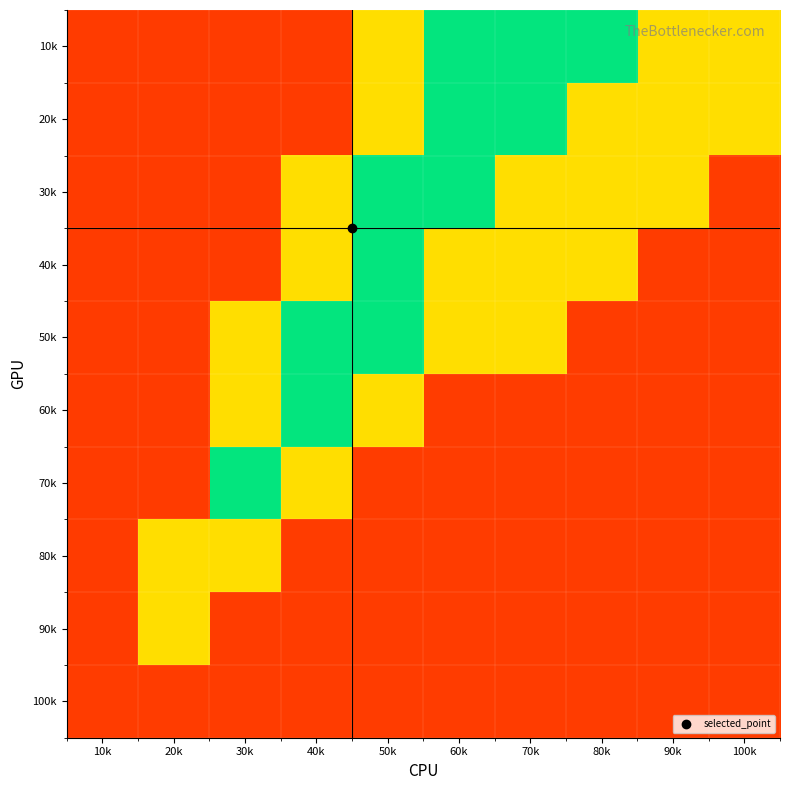

What is the spread (max minus min) of values at 80k?

40